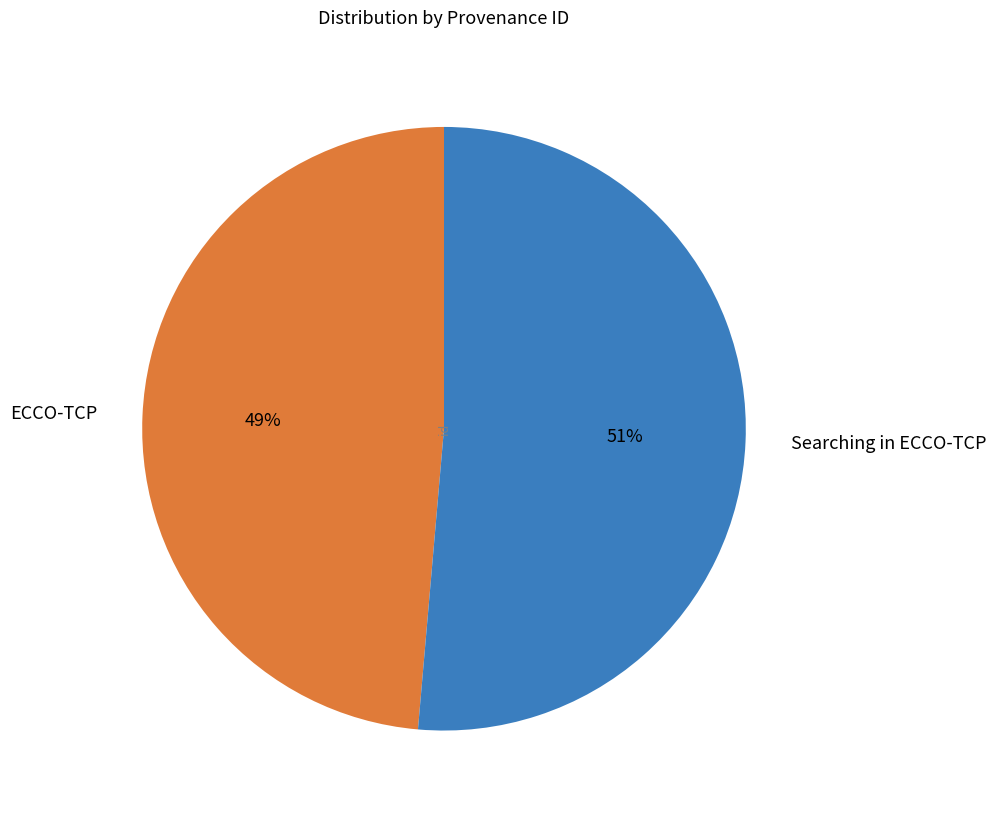

Which has a higher value, ECCO-TCP or Searching in ECCO-TCP?

Searching in ECCO-TCP